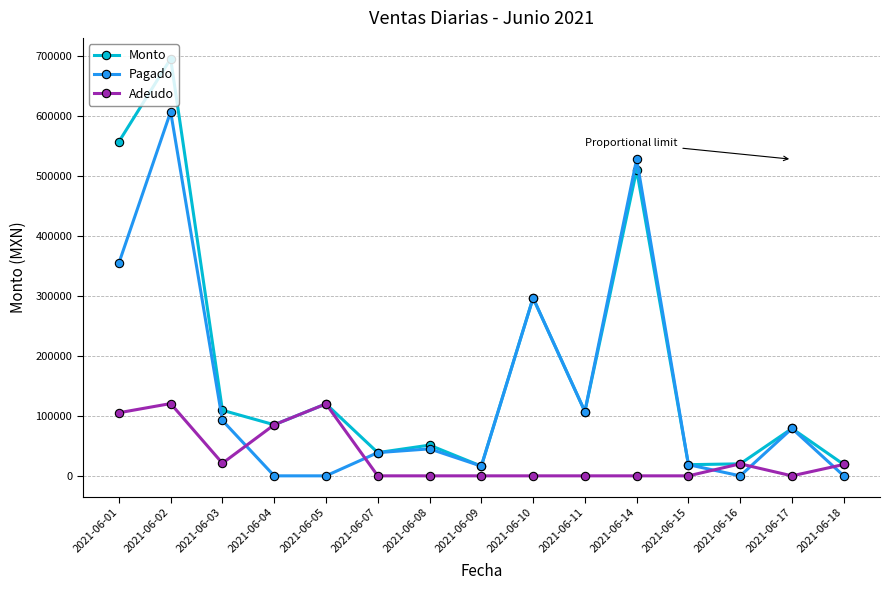

How many times do Adeudo and Pagado cross each other?

5